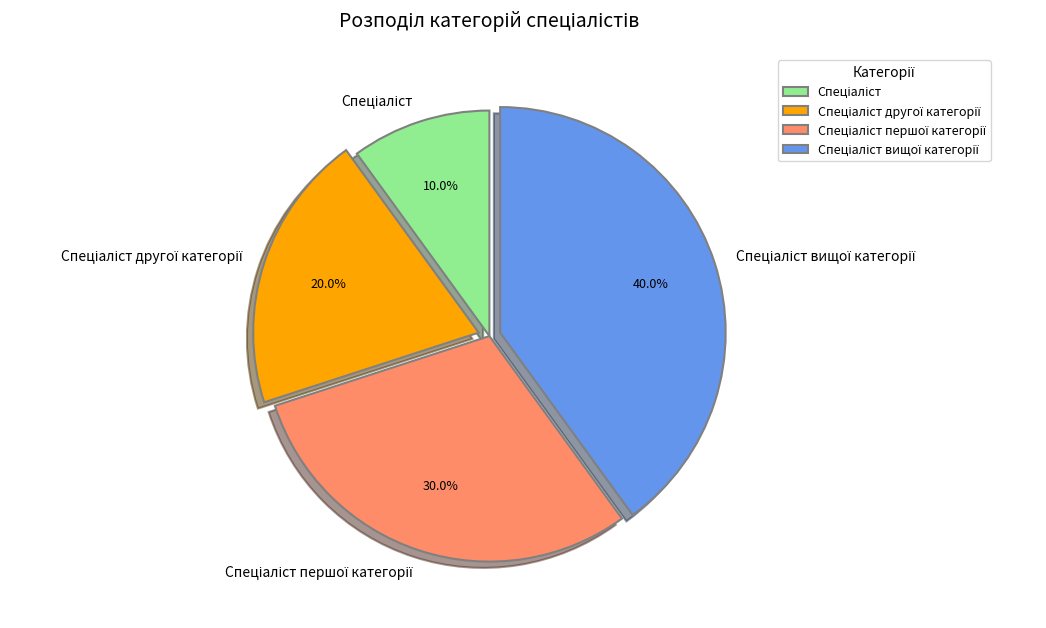

Is there any slice that represents more than half of the pie?

No